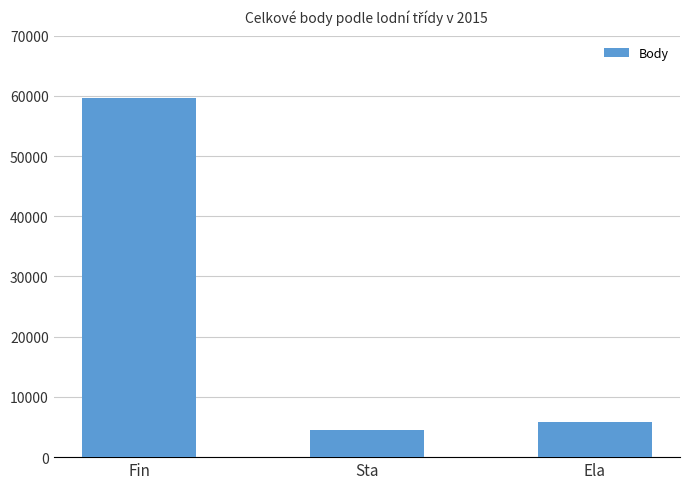

What is the average value?

23334